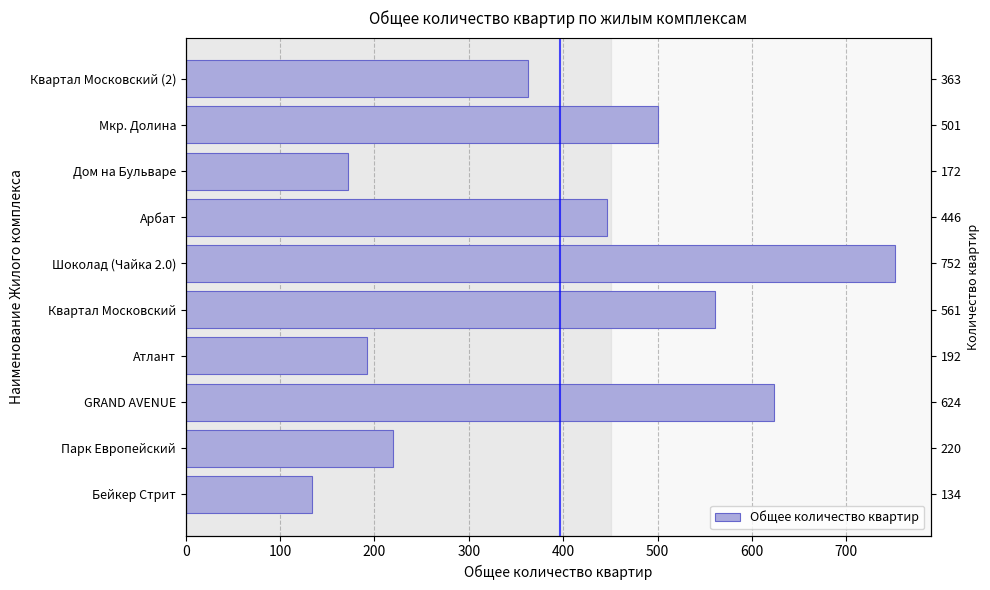

What is the label of the 5th bar from the right?

Шоколад (Чайка 2.0)